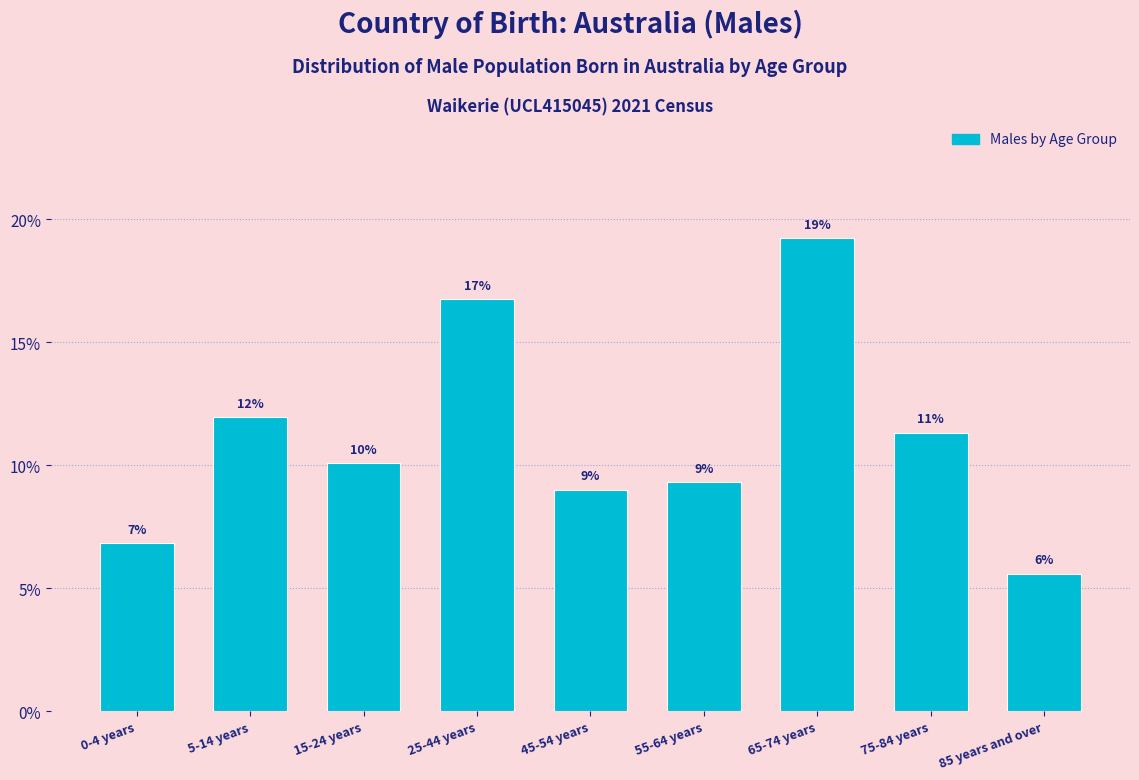

Does the chart contain any negative values?

No